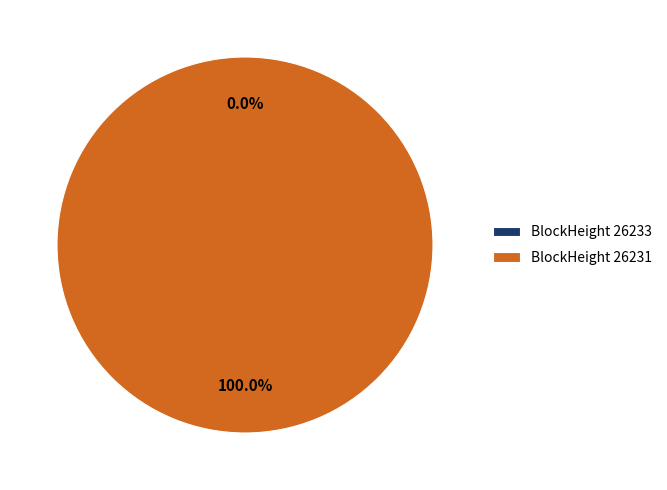

Rank the categories by value from highest to lowest.

26231, 26233